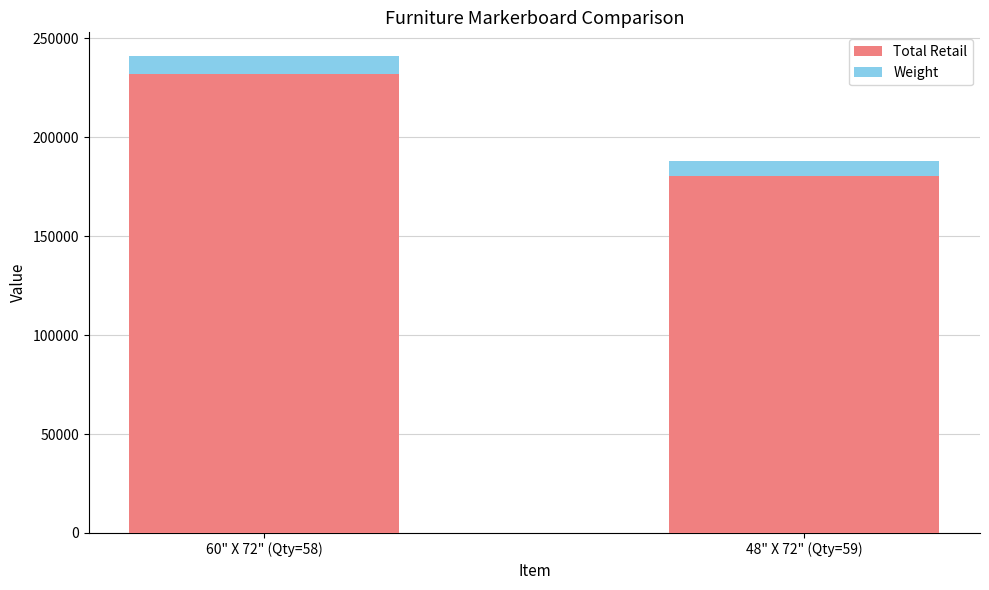

Reading right to left, what are the values for Total Retail?

48" X 72" (Qty=59)=180422	60" X 72" (Qty=58)=232058